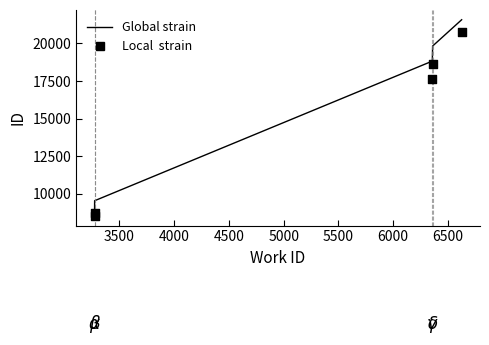

Which series has the largest Y range (max minus min)?

Global strain